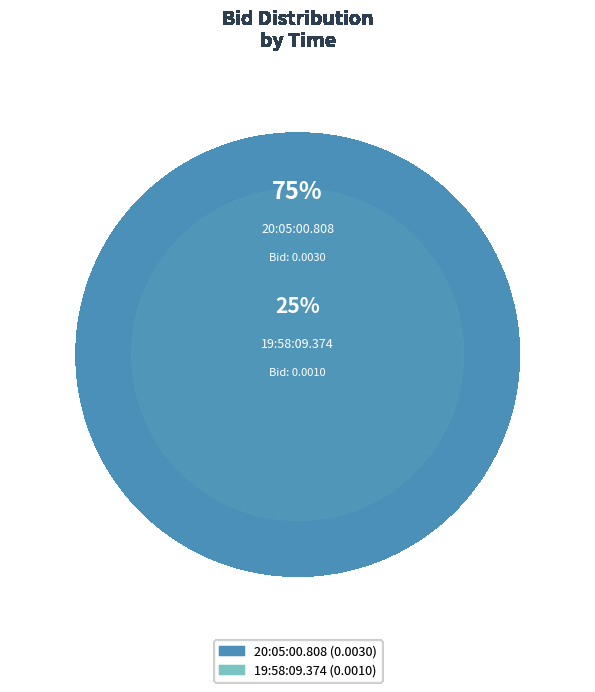

To the nearest percent, what portion does 20:05:00.808 represent?

75%